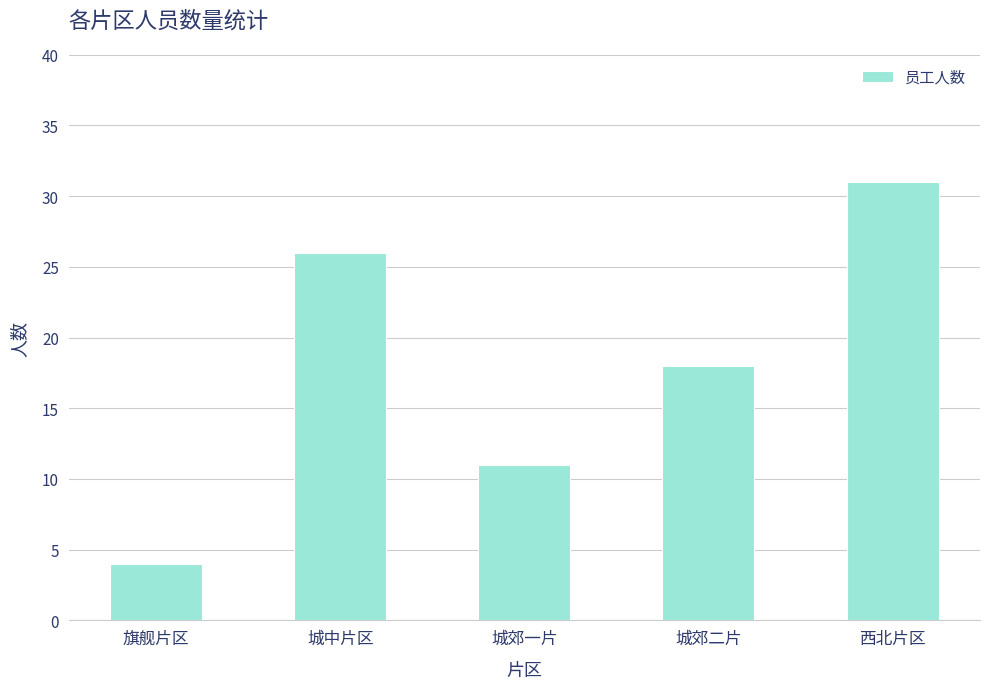

How many bars are there in total?

5